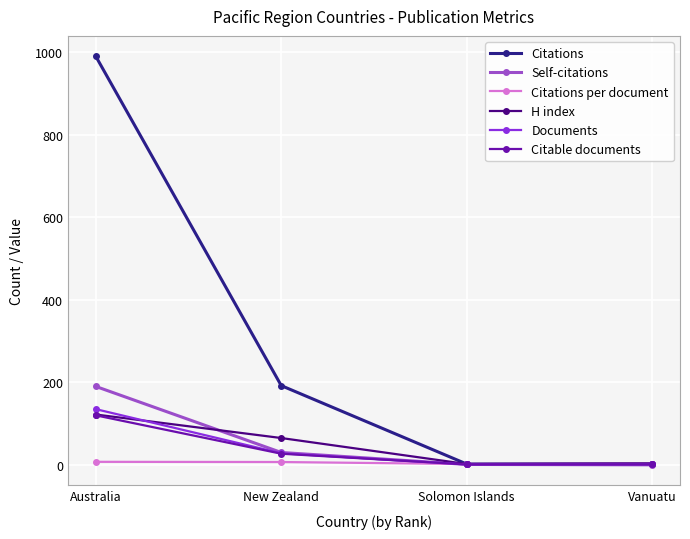

What is the label of the 1st point from the right?

Vanuatu